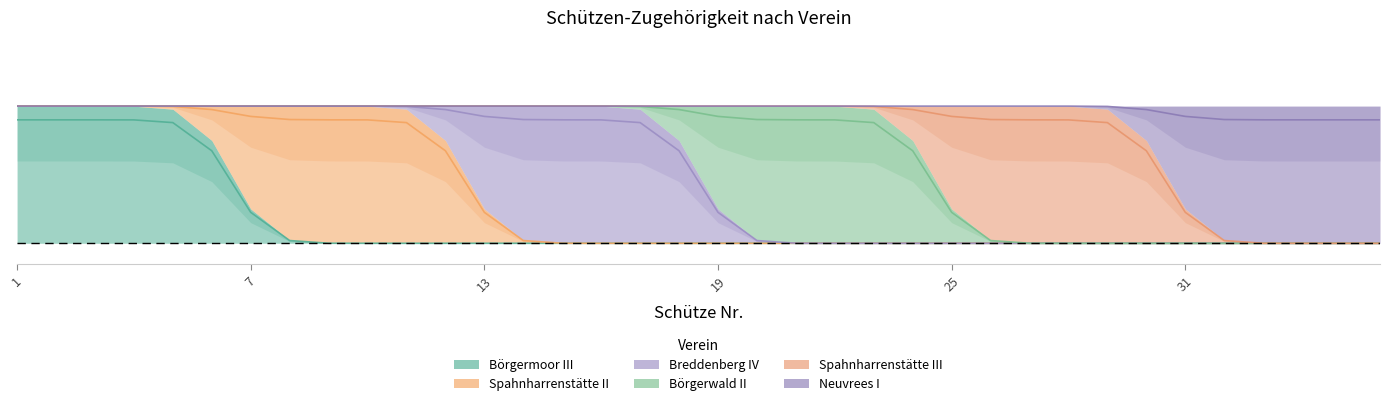

Where is Neuvrees I nearest to the value 0?

1